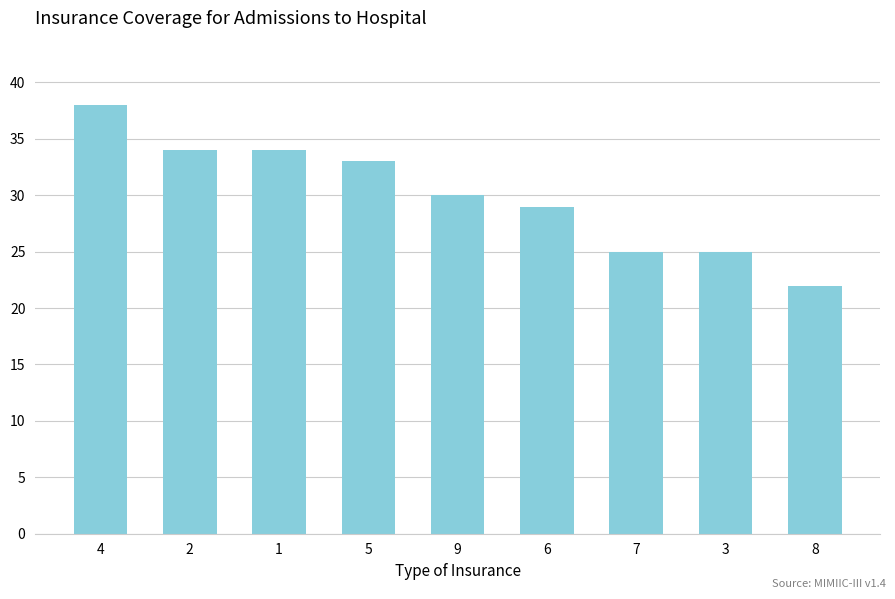

Is it true that the value at 6 is 29?

True